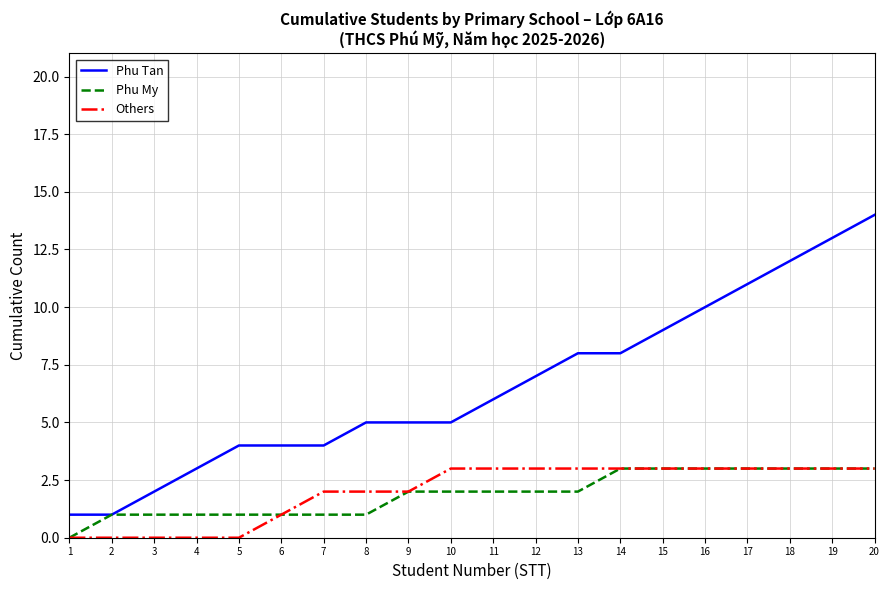

The value of Others at 17 is 5. True or false?

False